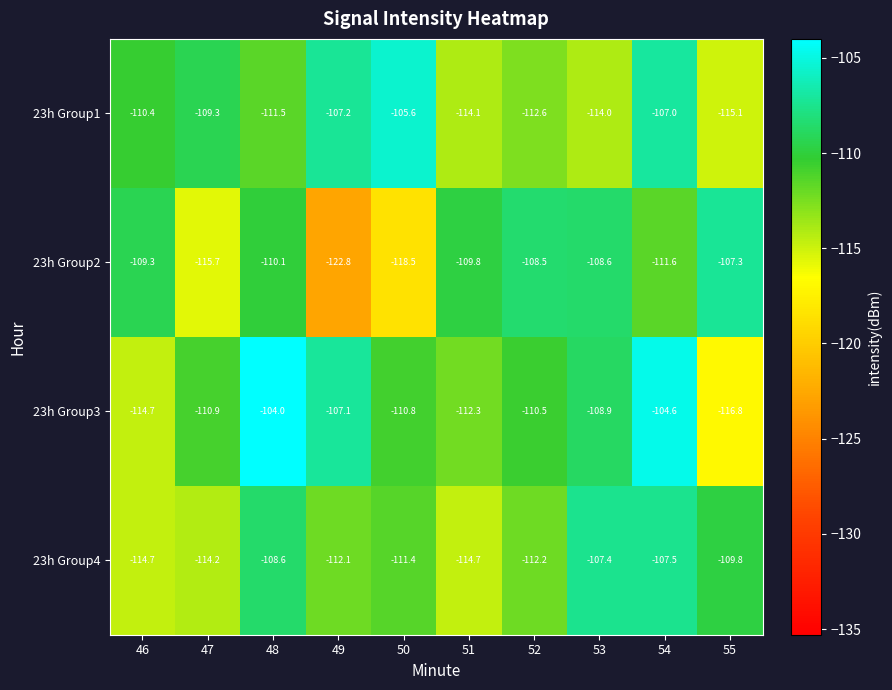

What is the difference between the maximum and minimum values in the 23h Group1 series?

9.5